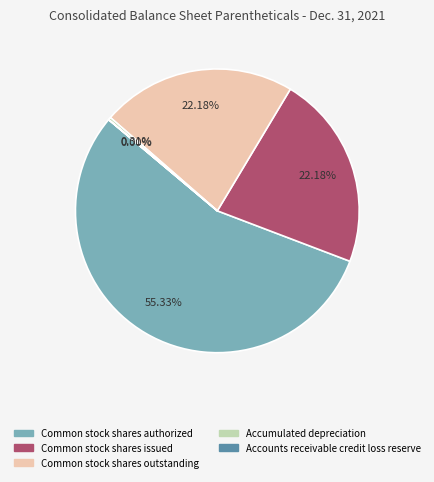

Is there a majority slice in this chart?

Yes